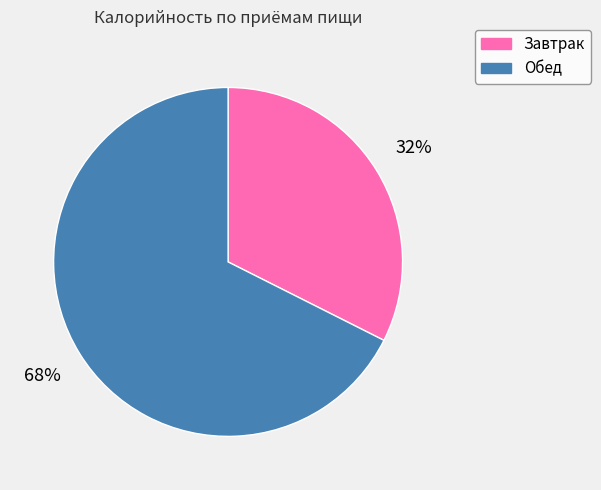

Which slice is the largest?

Обед